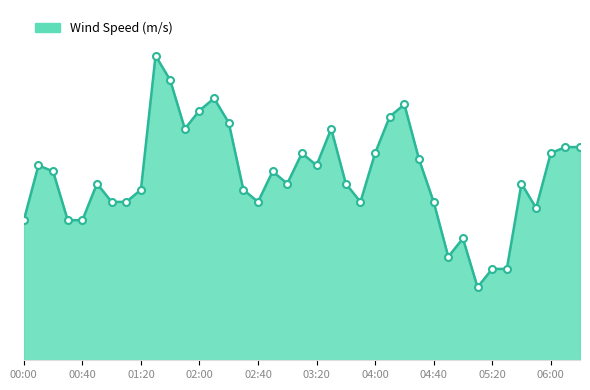

Does the chart display data point markers on the line(s)?

No